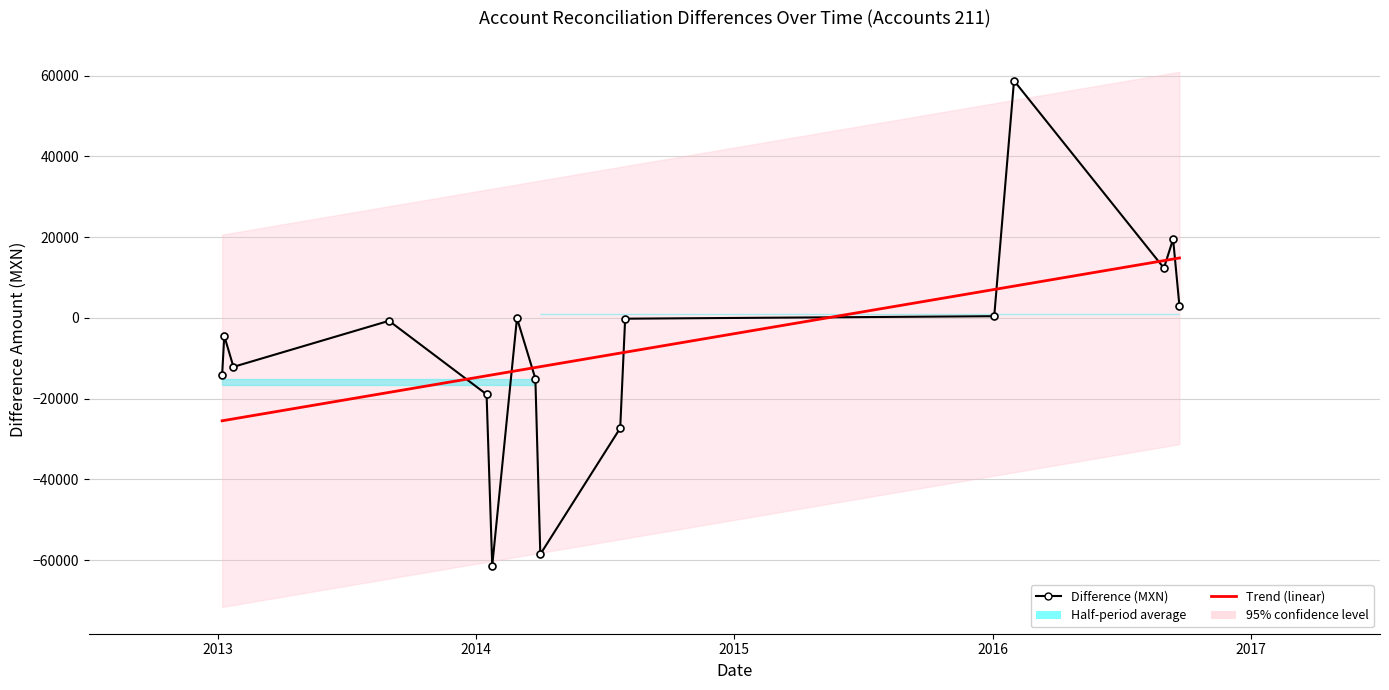

Which has a higher value, 2016-01-04 or 2014-07-31?

2016-01-04